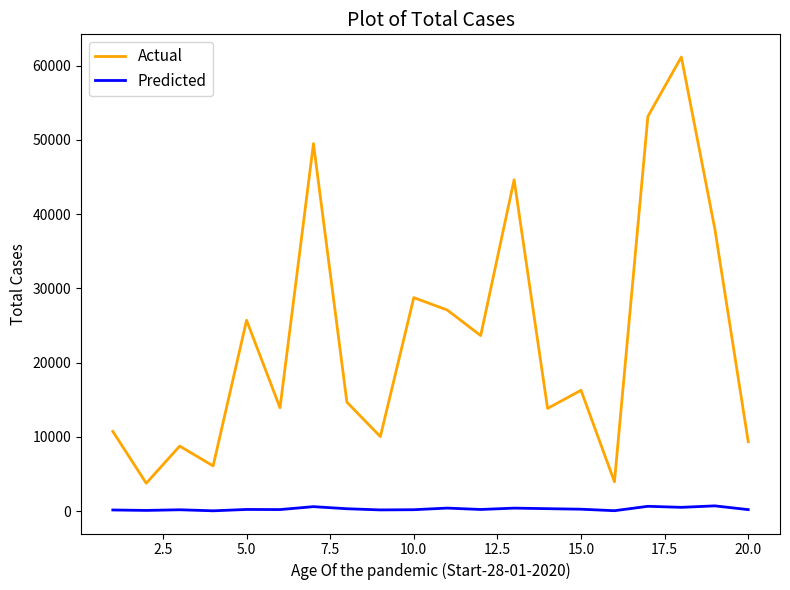

What is the maximum value shown in the chart?

61142